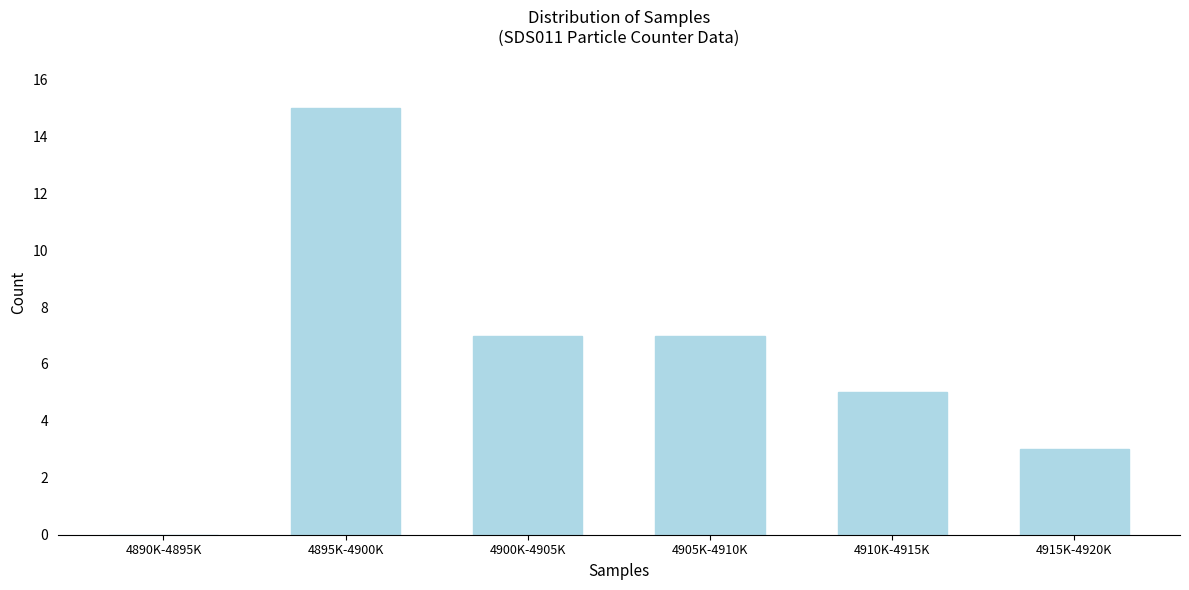

Reading left to right, what are all the values shown in this chart?

4890K-4895K=0	4895K-4900K=15	4900K-4905K=7	4905K-4910K=7	4910K-4915K=5	4915K-4920K=3